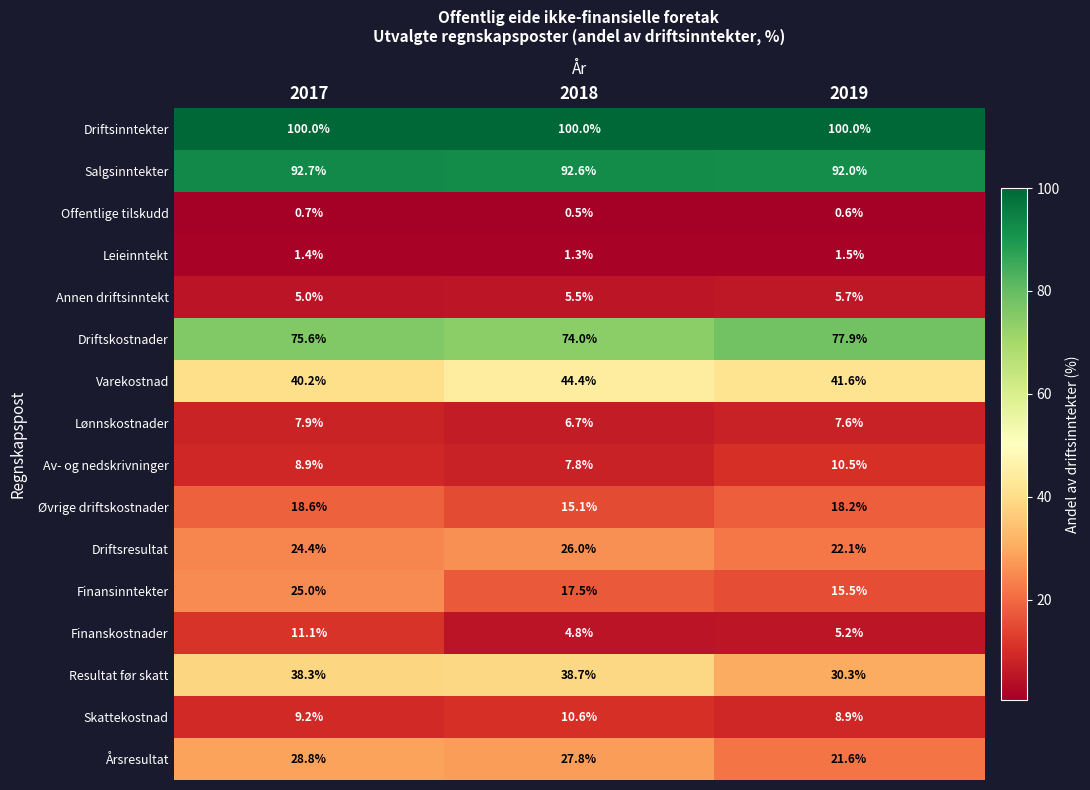

Count the number of categories in the chart.

3